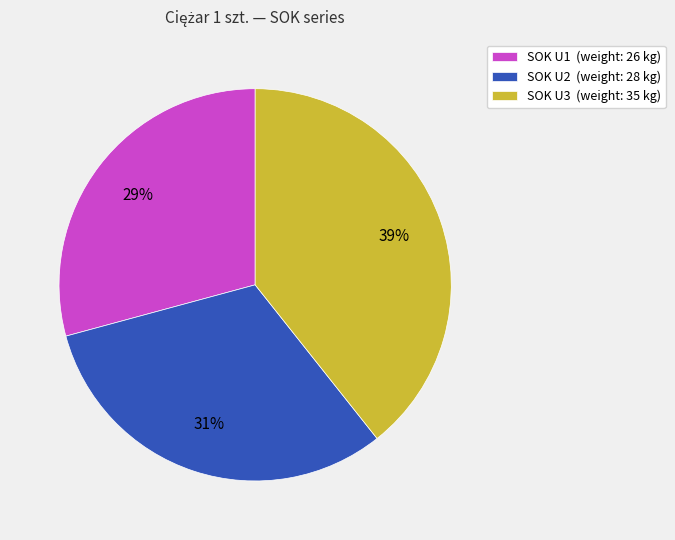

True or false: SOK U2 accounts for 44% of the total.

False